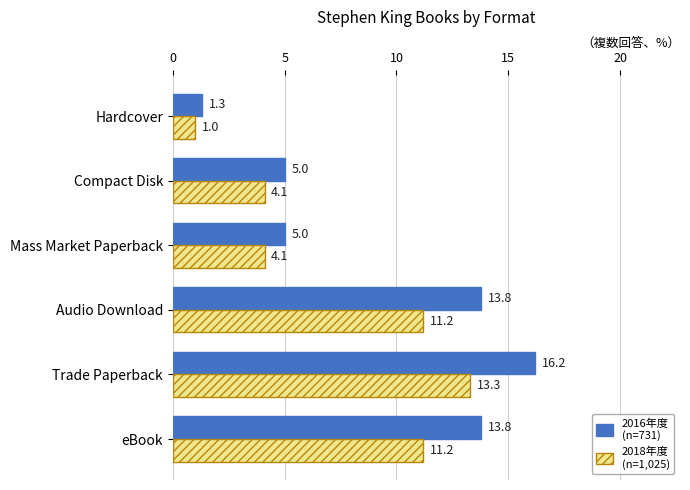

At which category is the sum across all series the highest?

Trade Paperback